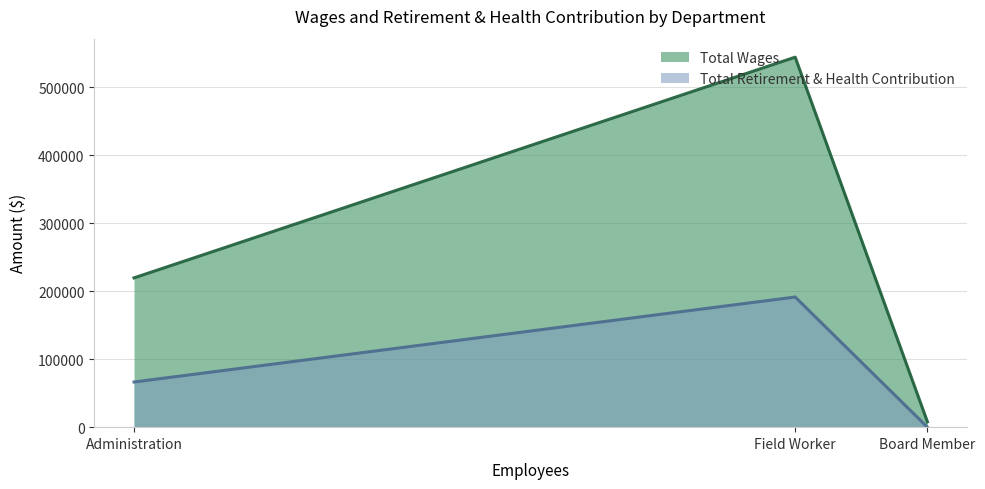

What is the difference between the Total Retirement & Health Contribution values at Board Member and Administration?

66403